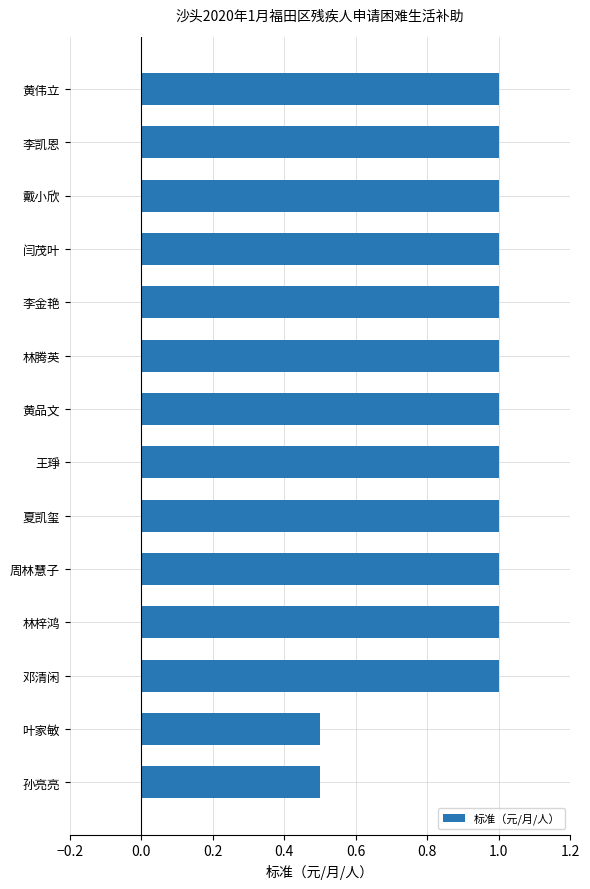

What value does the data have at 邓清闲?

1.0